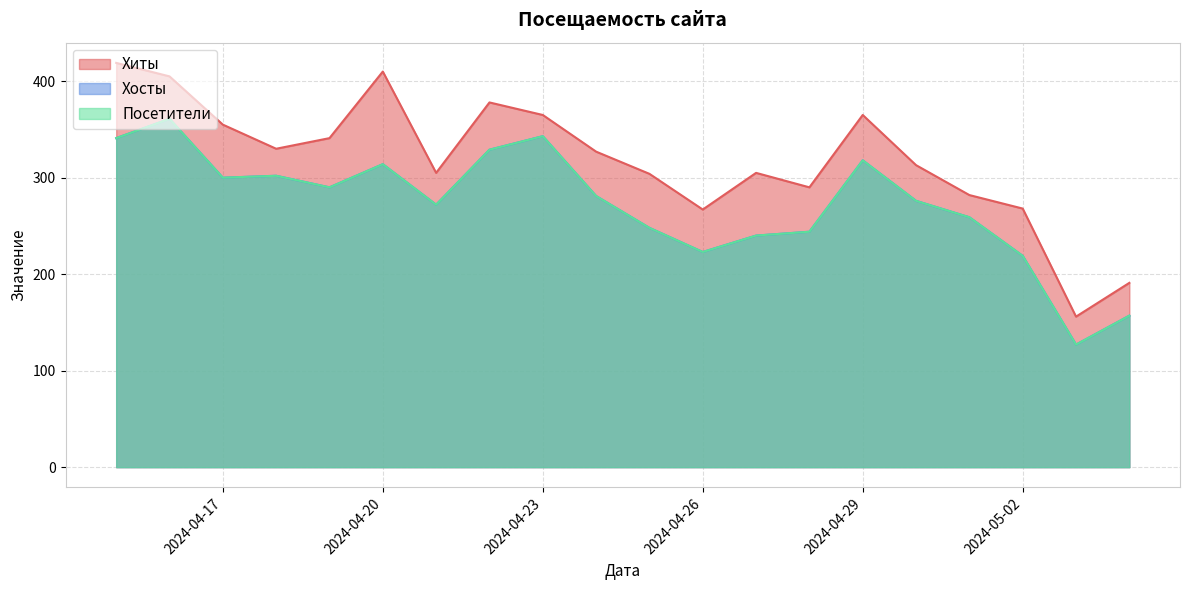

Where is the first local minimum for Хосты?

2024-05-03